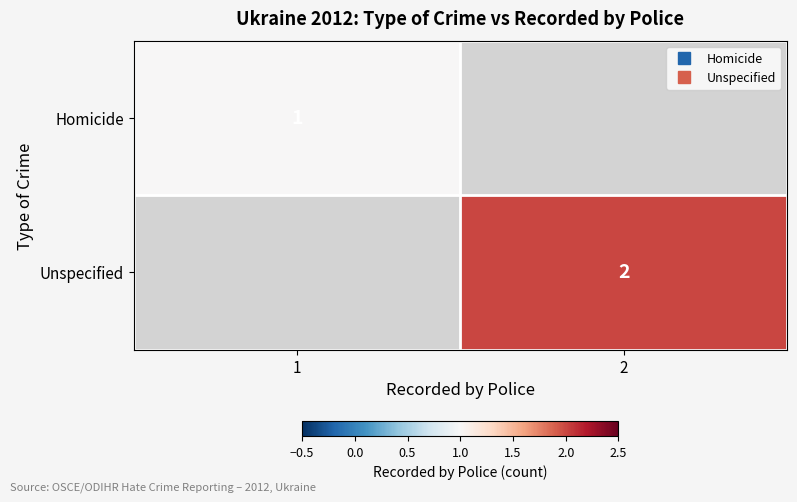

Rank the categories by Unspecified value from highest to lowest.

2, 1